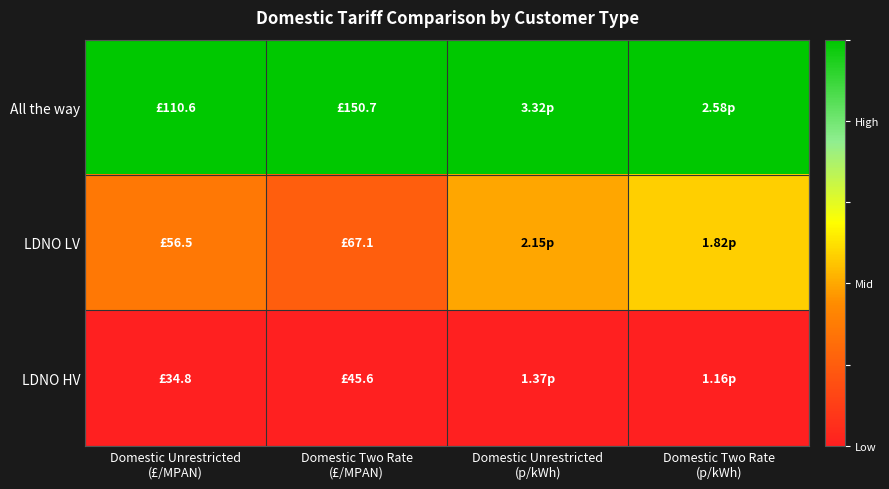

Reading left to right, what are all the values shown in this chart?

All the way: Domestic Unrestricted
(£/MPAN)=1.0	Domestic Two Rate
(£/MPAN)=1.0	Domestic Unrestricted
(p/kWh)=1.0	Domestic Two Rate
(p/kWh)=1.0
LDNO LV: Domestic Unrestricted
(£/MPAN)=0.3	Domestic Two Rate
(£/MPAN)=0.2	Domestic Unrestricted
(p/kWh)=0.4	Domestic Two Rate
(p/kWh)=0.5
LDNO HV: Domestic Unrestricted
(£/MPAN)=0.0	Domestic Two Rate
(£/MPAN)=0.0	Domestic Unrestricted
(p/kWh)=0.0	Domestic Two Rate
(p/kWh)=0.0